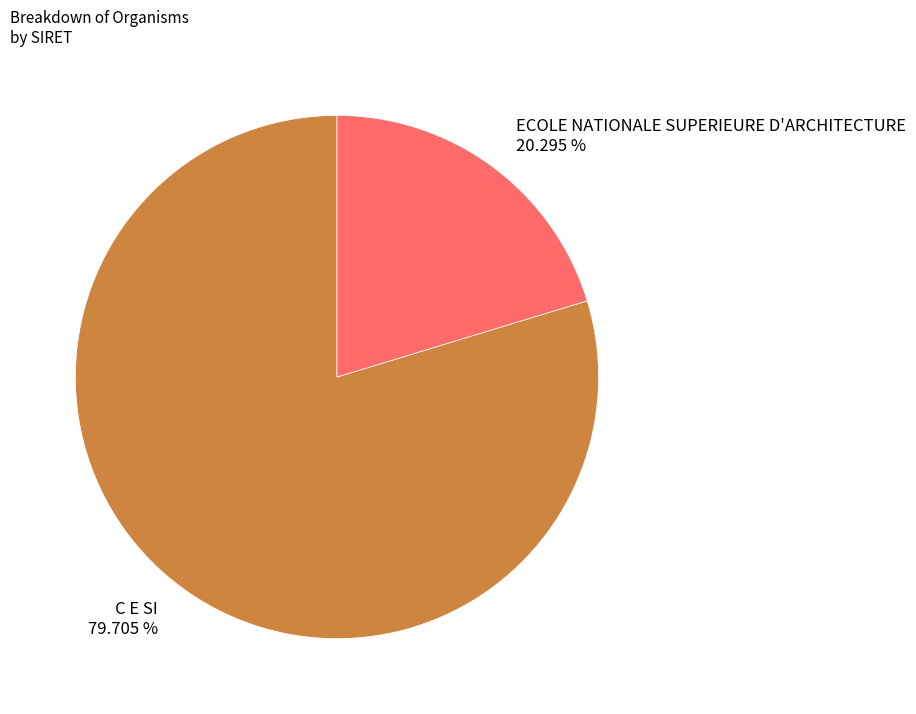

The C E SI slice represents 80% of the pie. True or false?

True